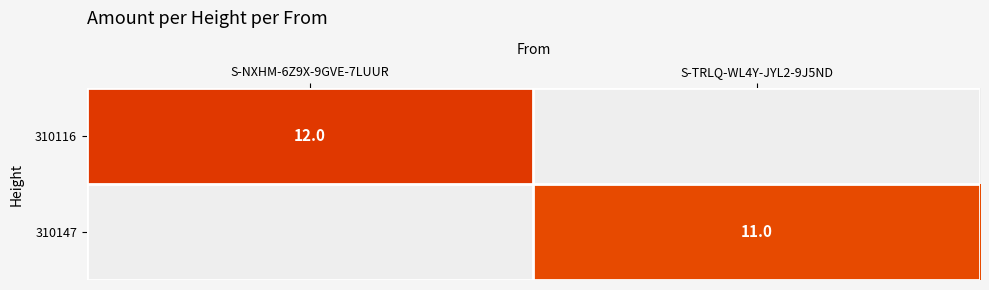

What is the difference between the highest and lowest values at S-TRLQ-WL4Y-JYL2-9J5ND?

11